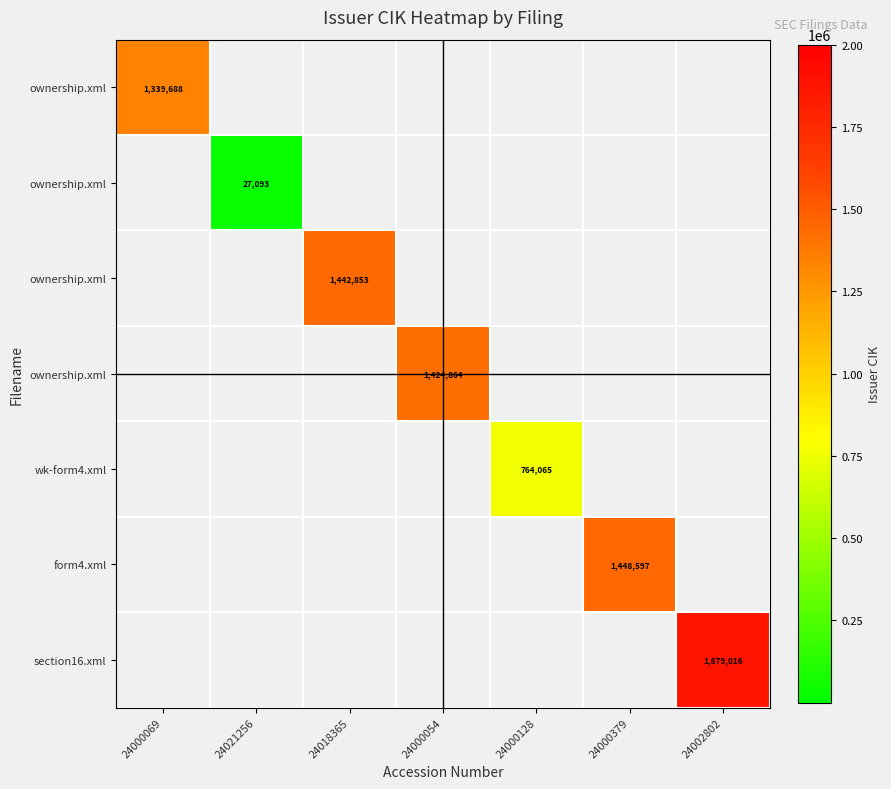

Which category has the lowest value across all series?

24021256